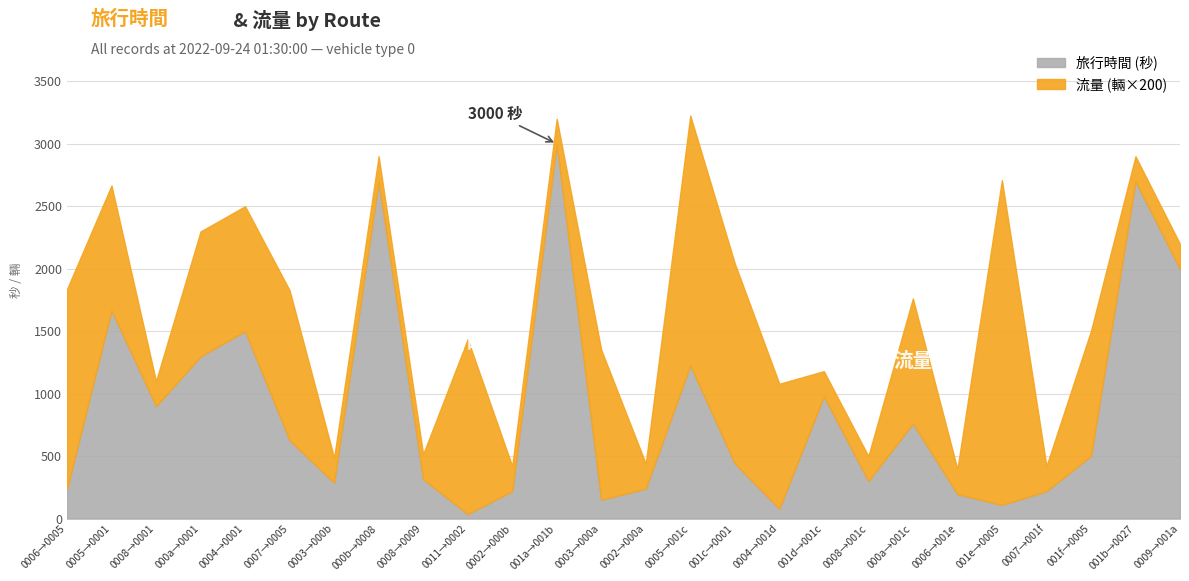

What is the average value of the 流量 series?

4